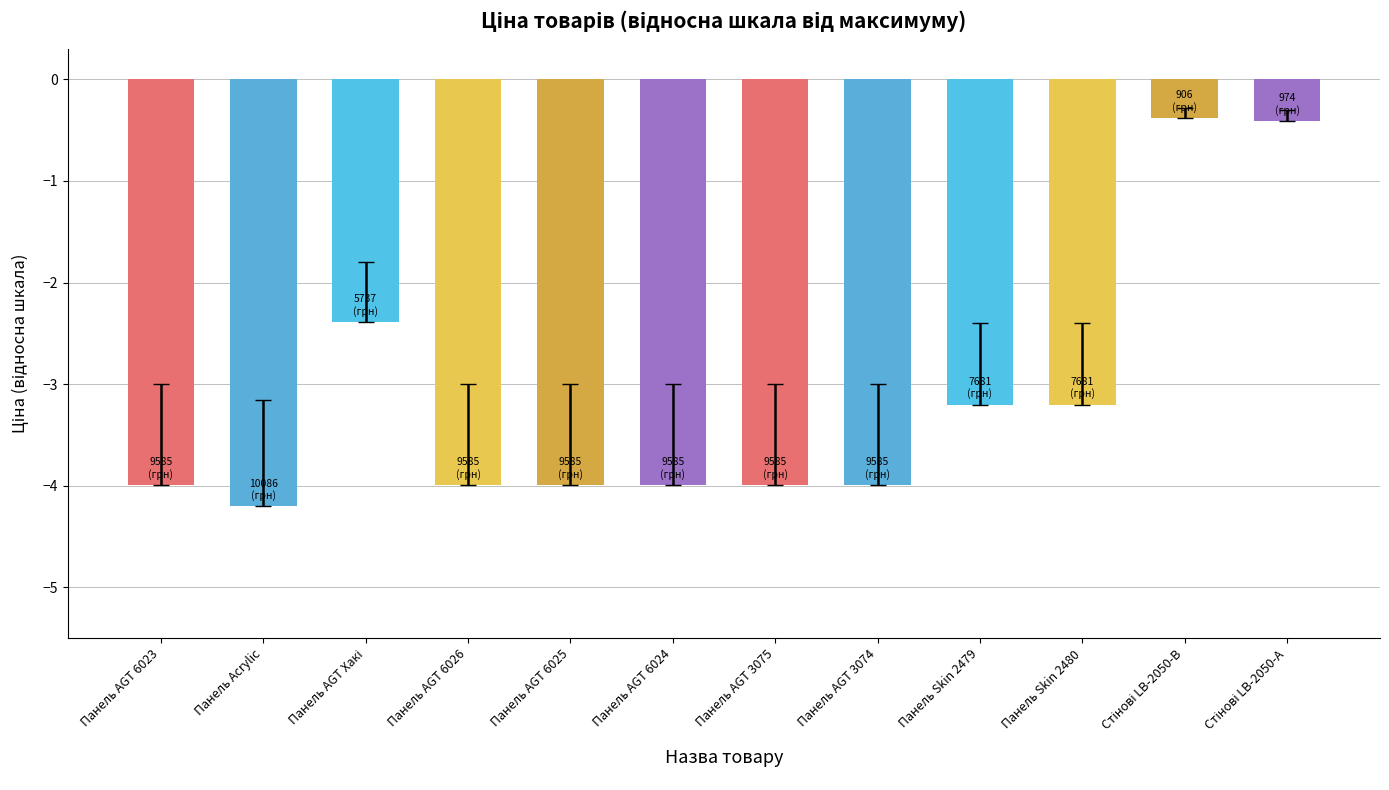

What is the change in value from Панель Acrylic to Панель Skin 2480?

+1.0